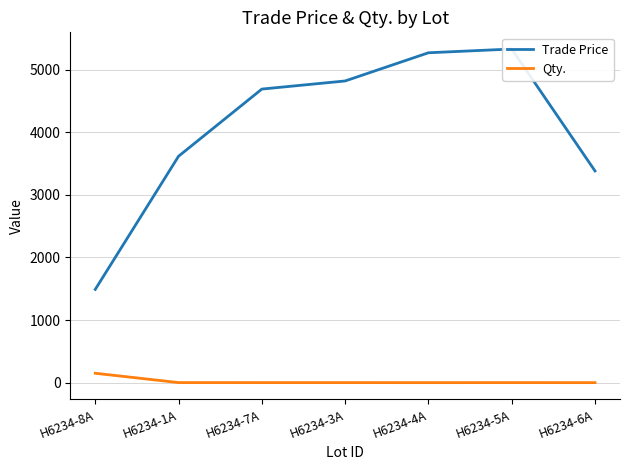

What is the sum of the Trade Price values at H6234-7A and H6234-3A?

9509.5